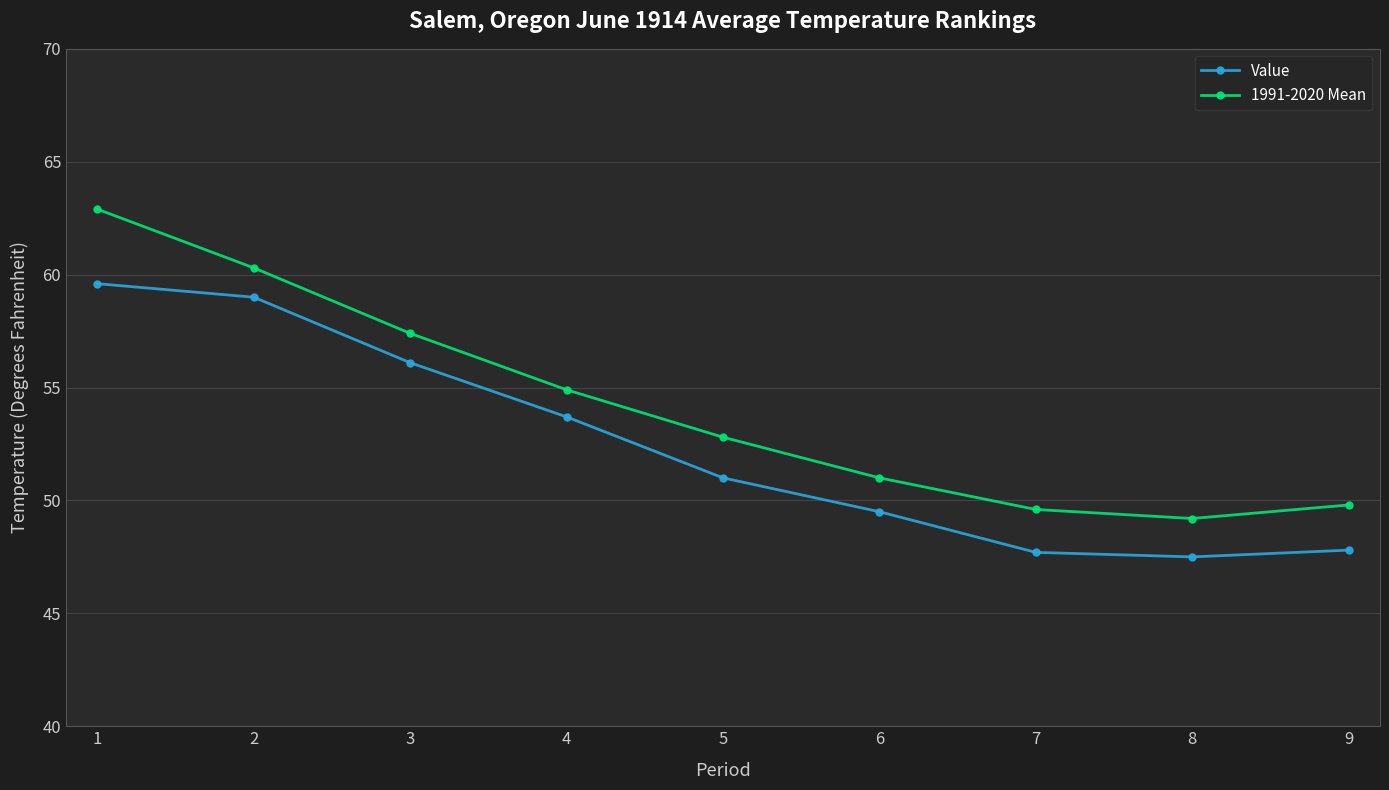

At which category does 1991-2020 Mean reach its first local valley?

8